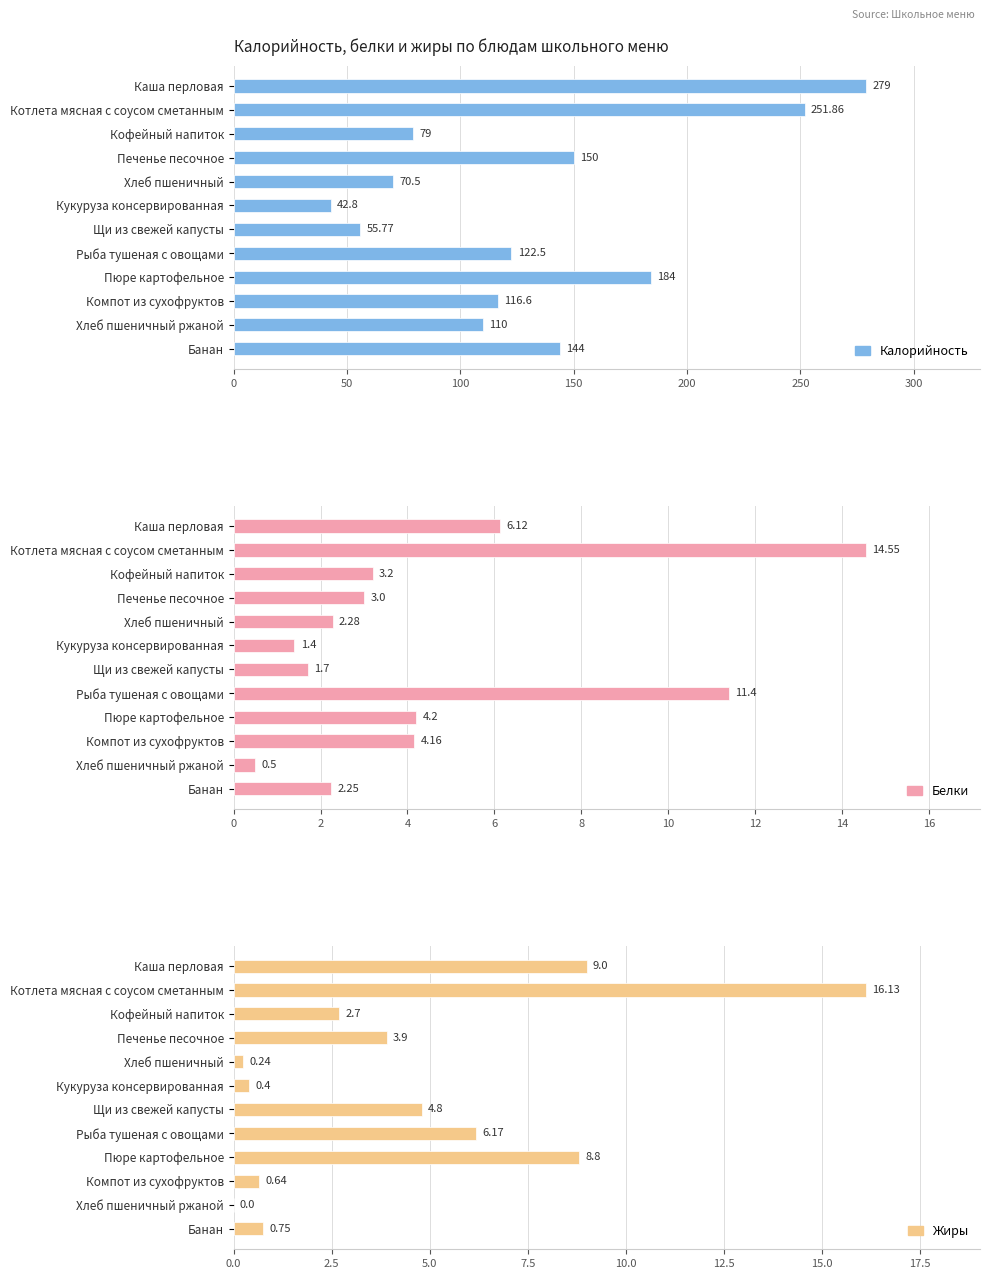

Is it true that Белки equals 1.5 at Хлеб пшеничный?

False